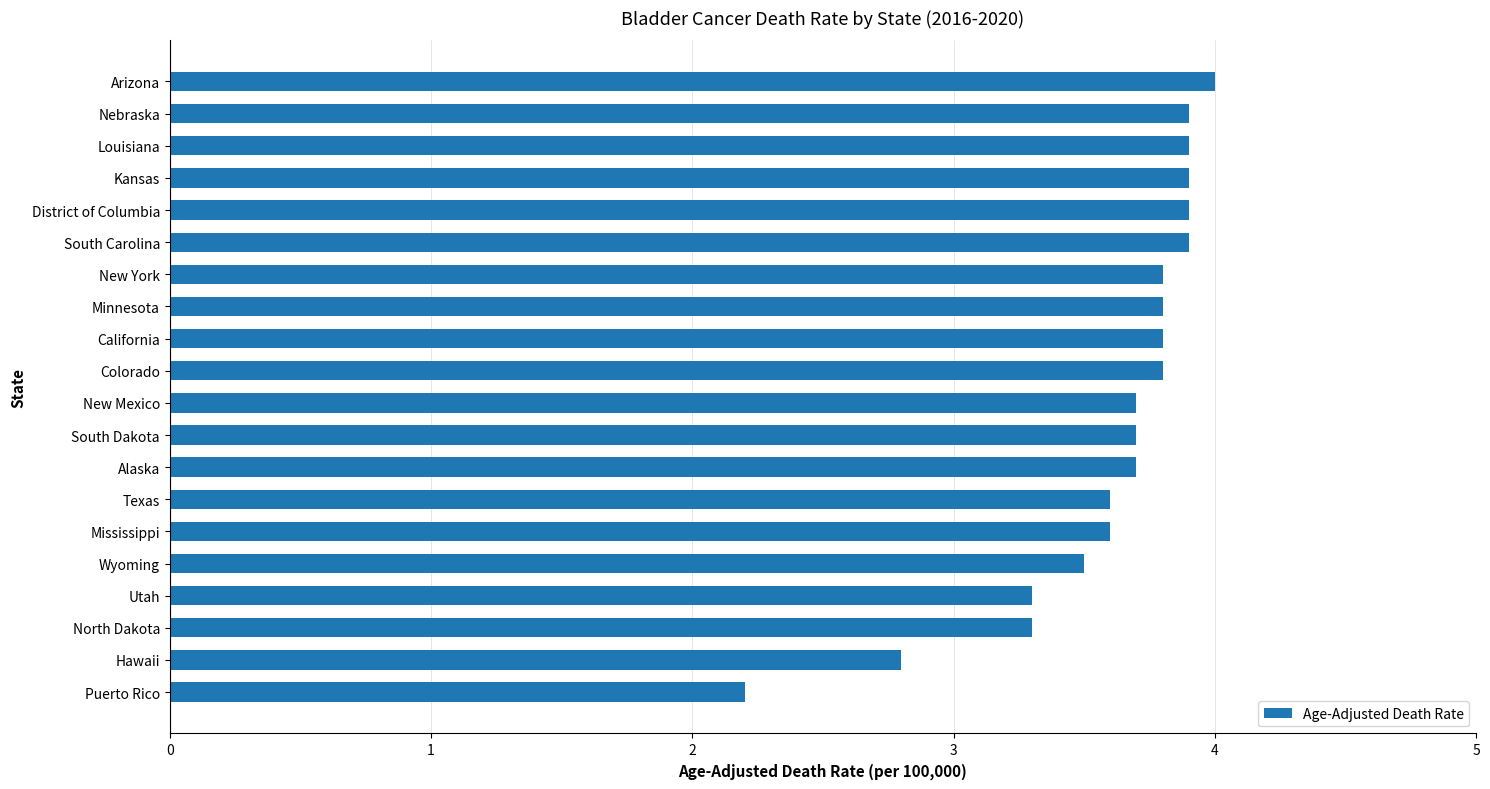

Which label corresponds to the largest value in the chart?

Arizona